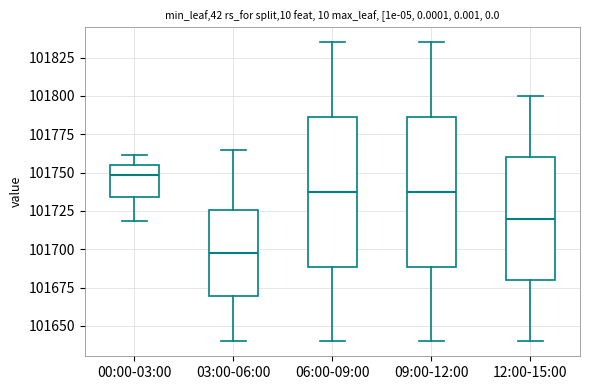

Reading left to right, read every box against the y-axis: the position of its median line, the range the box covers, and the ends of its whiskers. The values are not printed on the chart, so give them approximately, as read against the axis.

00:00-03:00: median 101750, box 101735 to 101755, whiskers 101720 to 101760
03:00-06:00: median 101700, box 101670 to 101725, whiskers 101640 to 101765
06:00-09:00: median 101740, box 101690 to 101785, whiskers 101640 to 101835
09:00-12:00: median 101740, box 101690 to 101785, whiskers 101640 to 101835
12:00-15:00: median 101720, box 101680 to 101760, whiskers 101640 to 101800